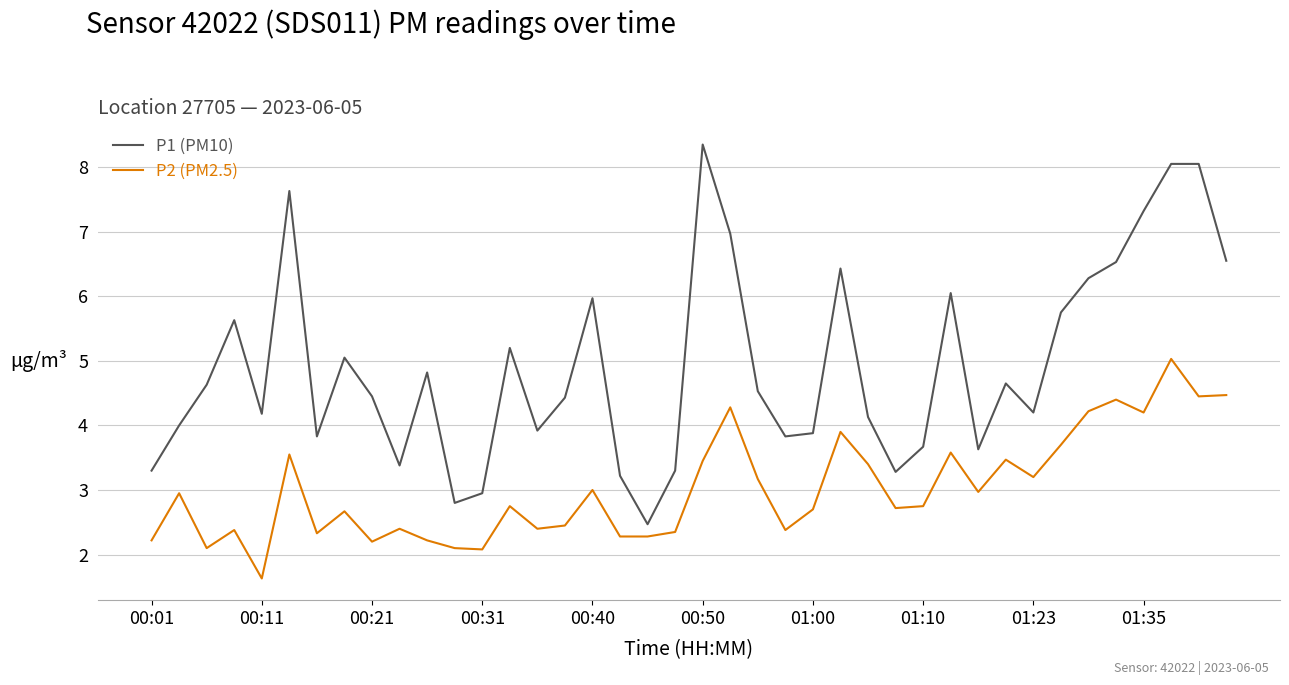

What is the difference between the maximum and minimum values in the P2 (PM2.5) series?

3.4